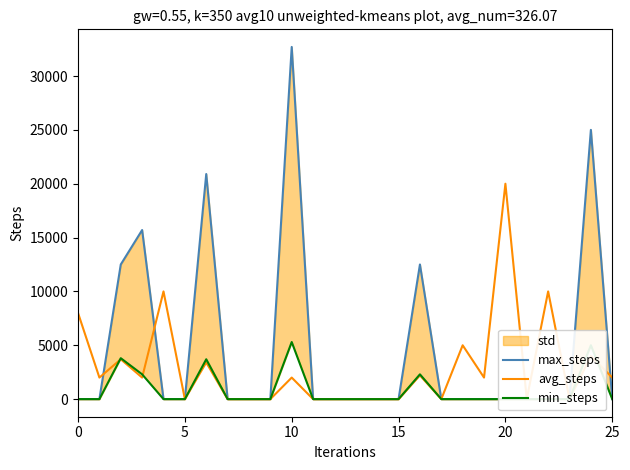

What is the difference between the maximum and minimum values in the avg_steps series?

20000